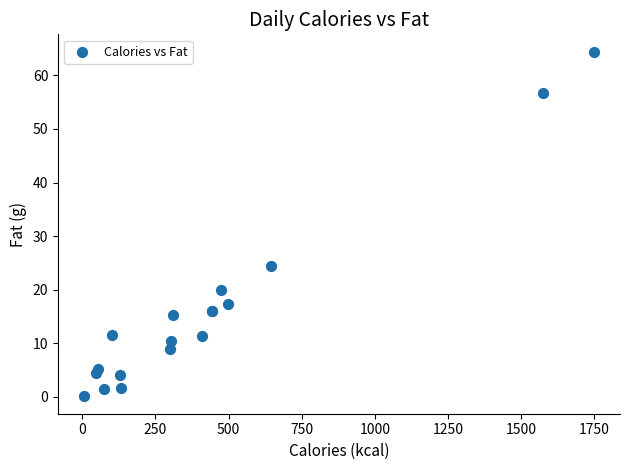

What Y value in the scatter plot is closest to 32?

24.5